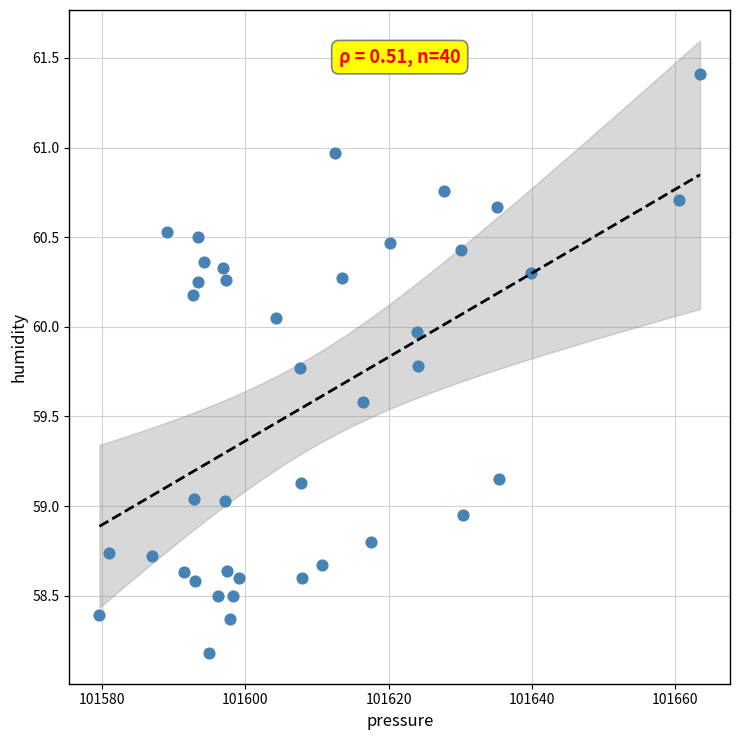

What is the range of Y values (max minus min)?

3.2